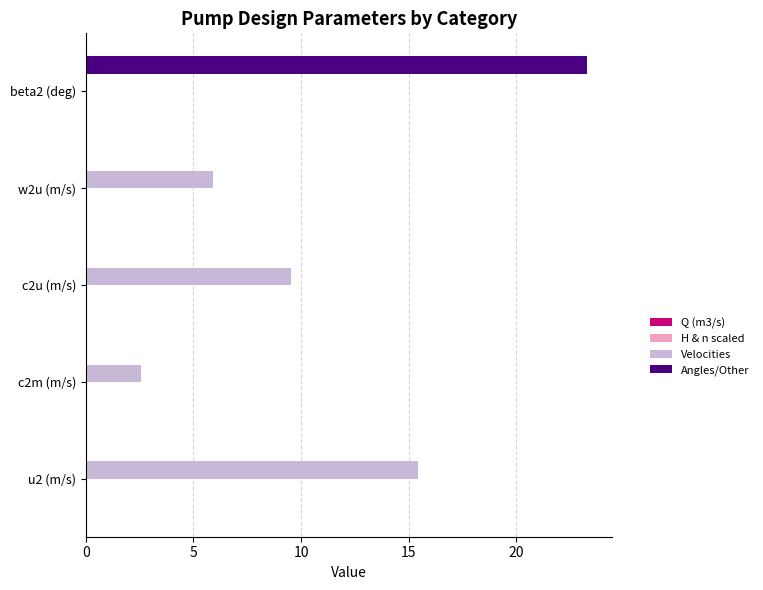

True or false: Angles/Other has a value of 0.0 at c2m (m/s).

True